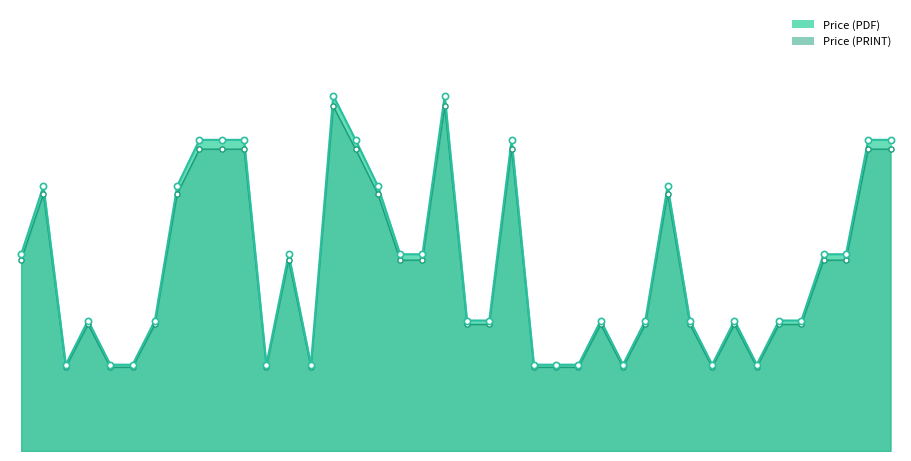

What is the total value across all series at ISO/IEC 17029:2019?

305.4